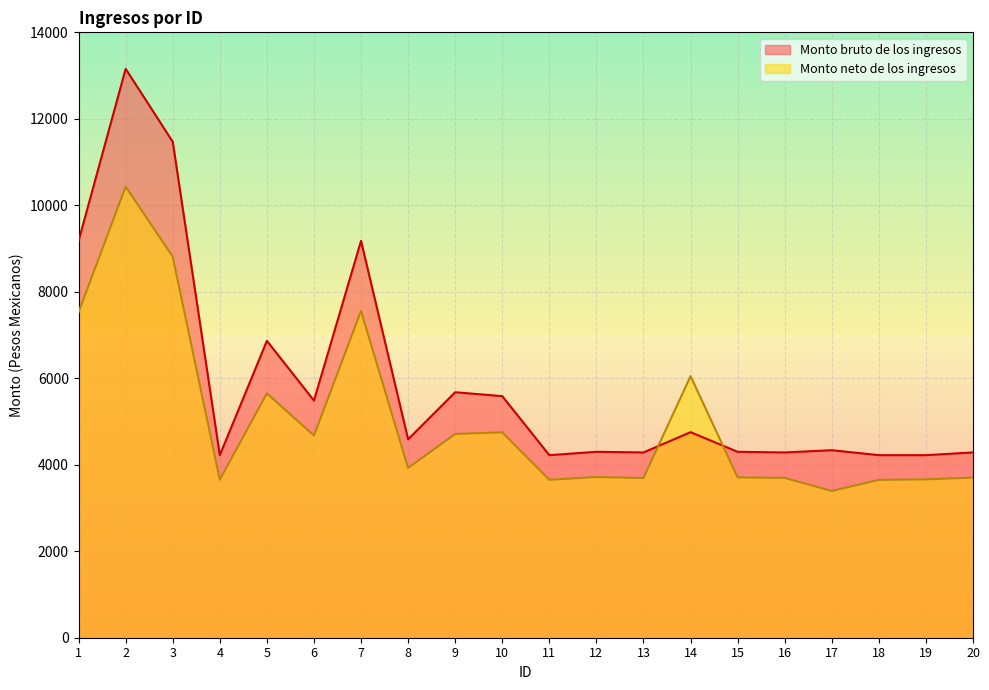

What is the average value of the Monto neto de los ingresos series?

5031.0